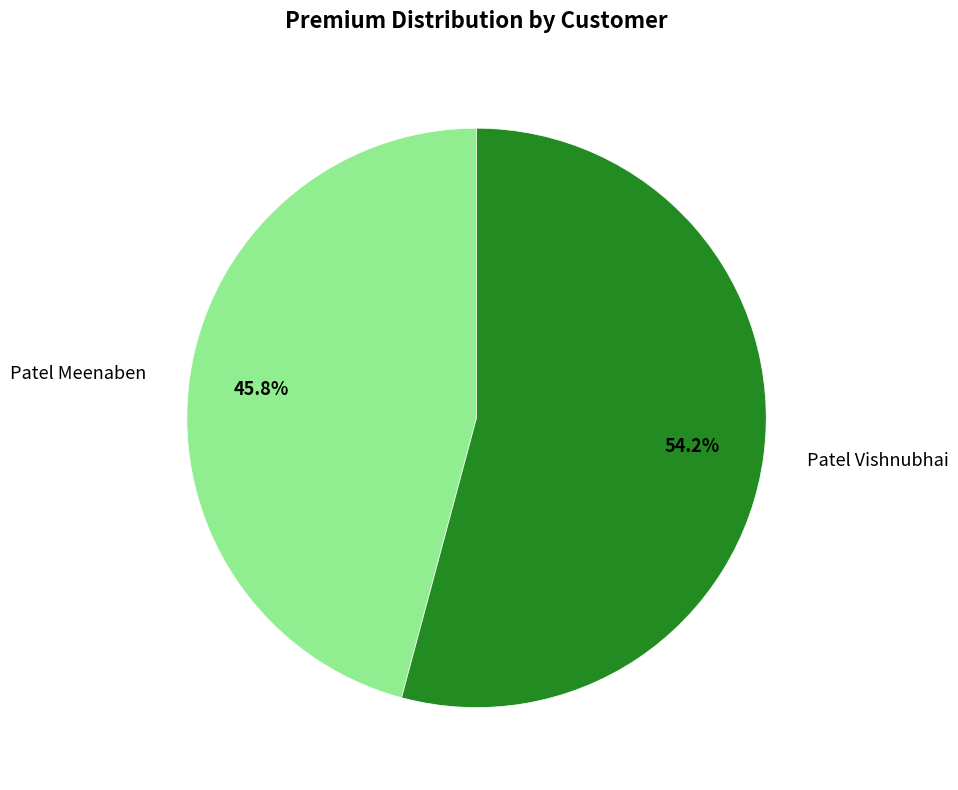

To the nearest percent, what is the combined percentage of Patel Vishnubhai and Patel Meenaben?

100%